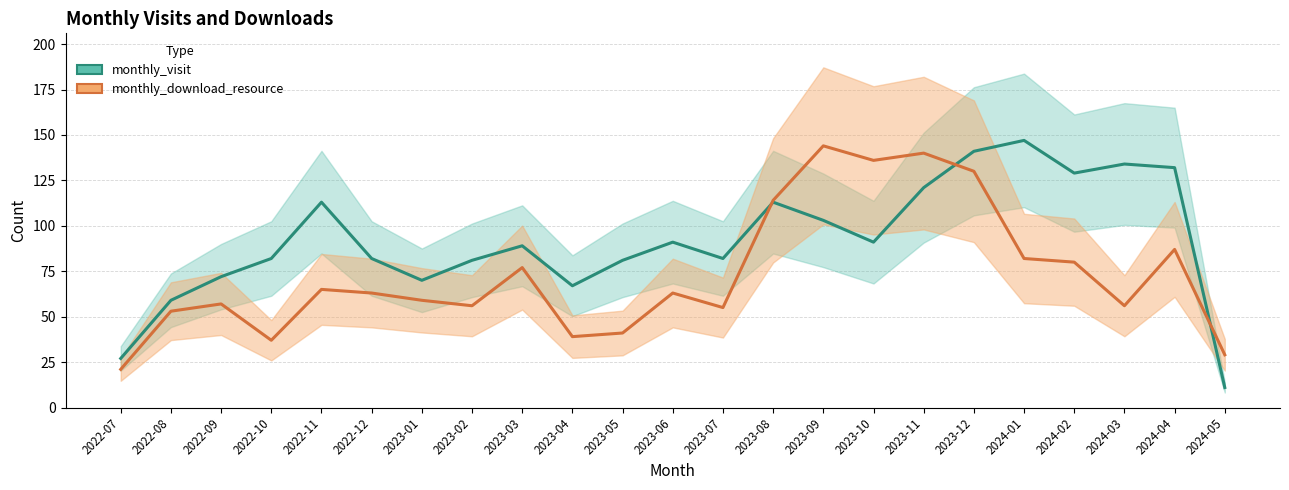

At which category does monthly_download_resource reach its first local peak?

2022-09